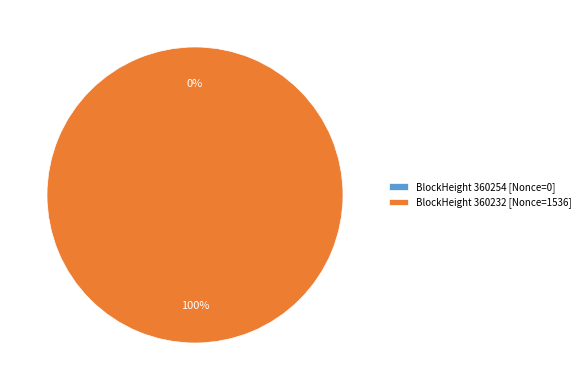

To the nearest percent, what is the difference between the largest and smallest slice percentages?

100%